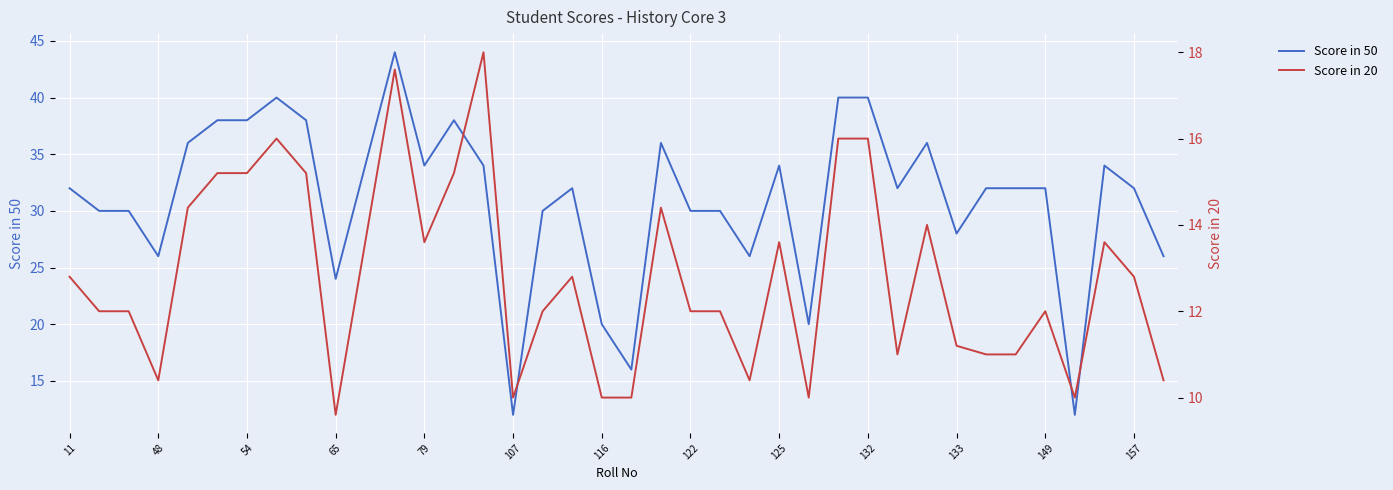

What is the greatest value displayed?

44.0